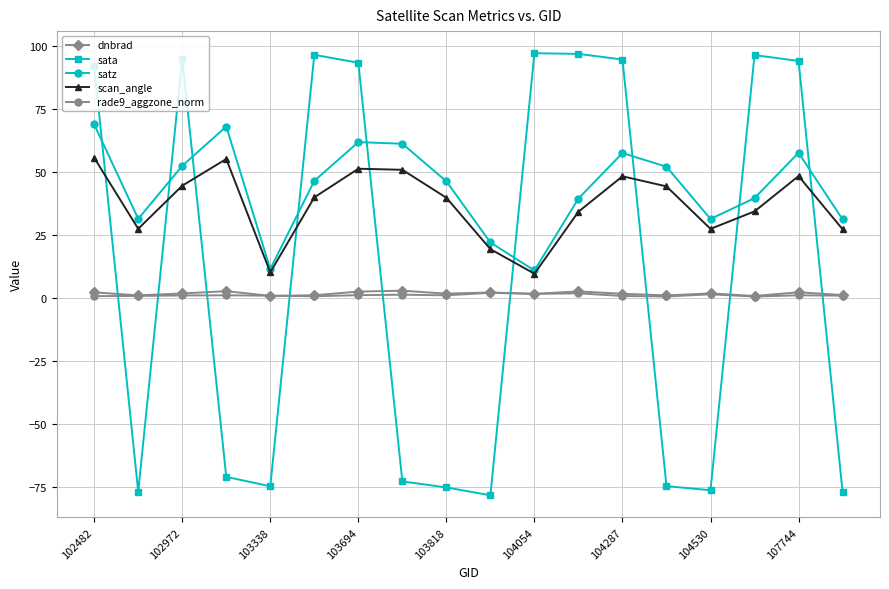

What is the greatest value displayed?

97.2